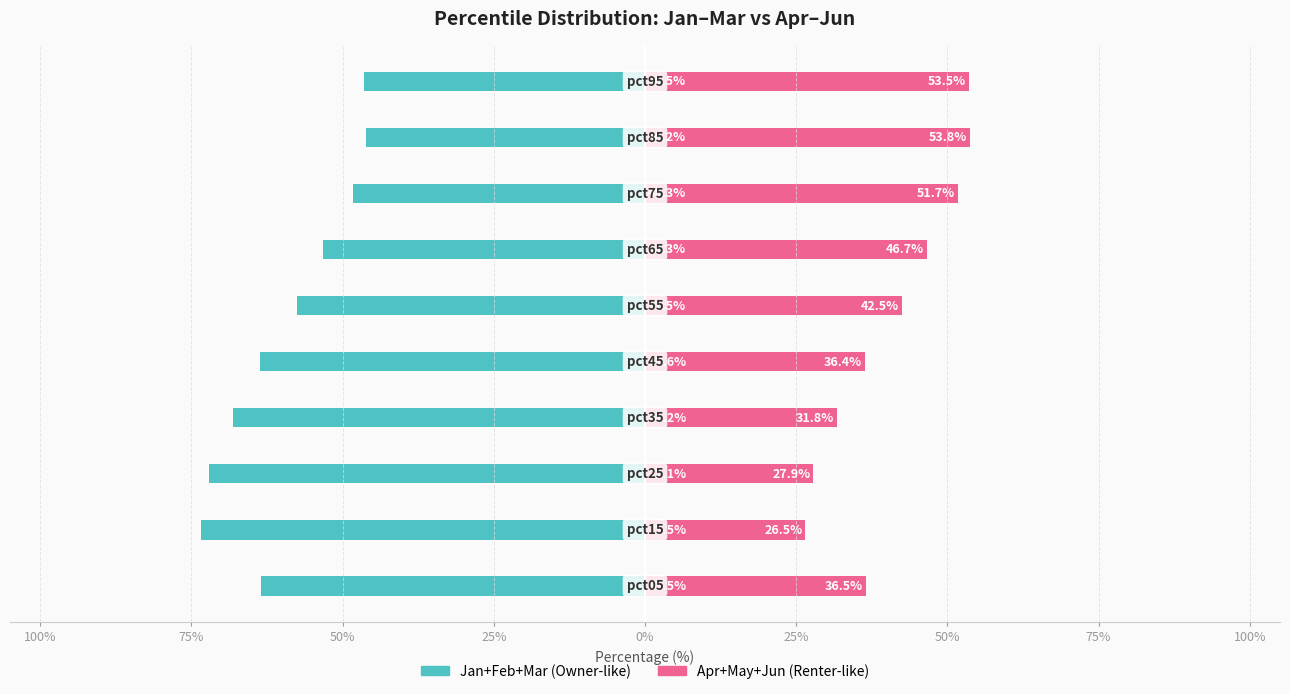

What are all the series names shown in the legend?

Jan+Feb+Mar, Apr+May+Jun